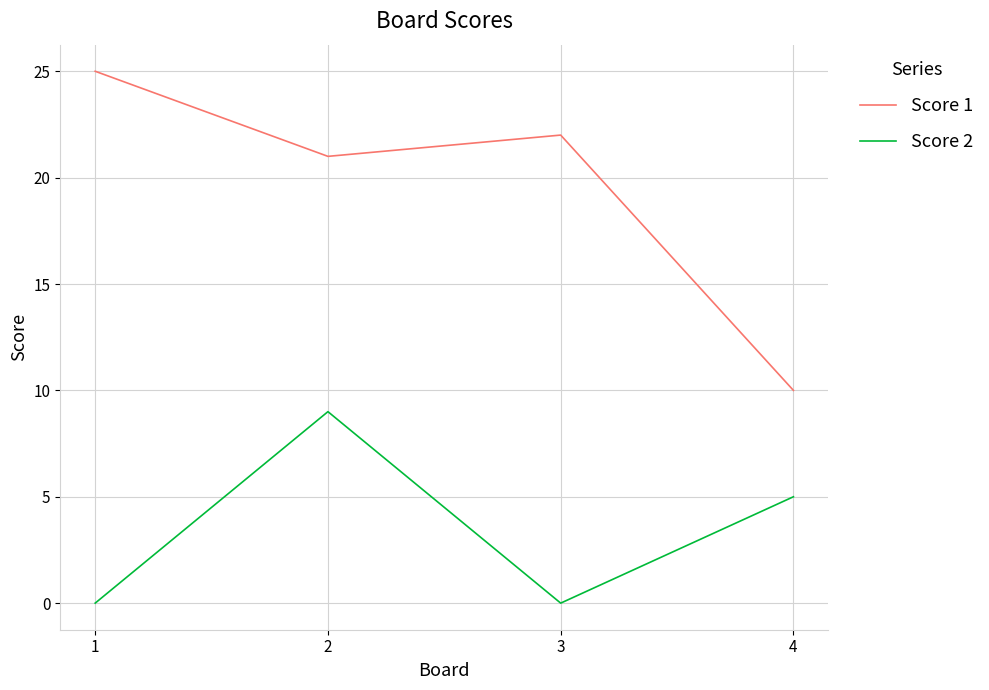

Is it true that Score 2 equals 5 at 4?

True